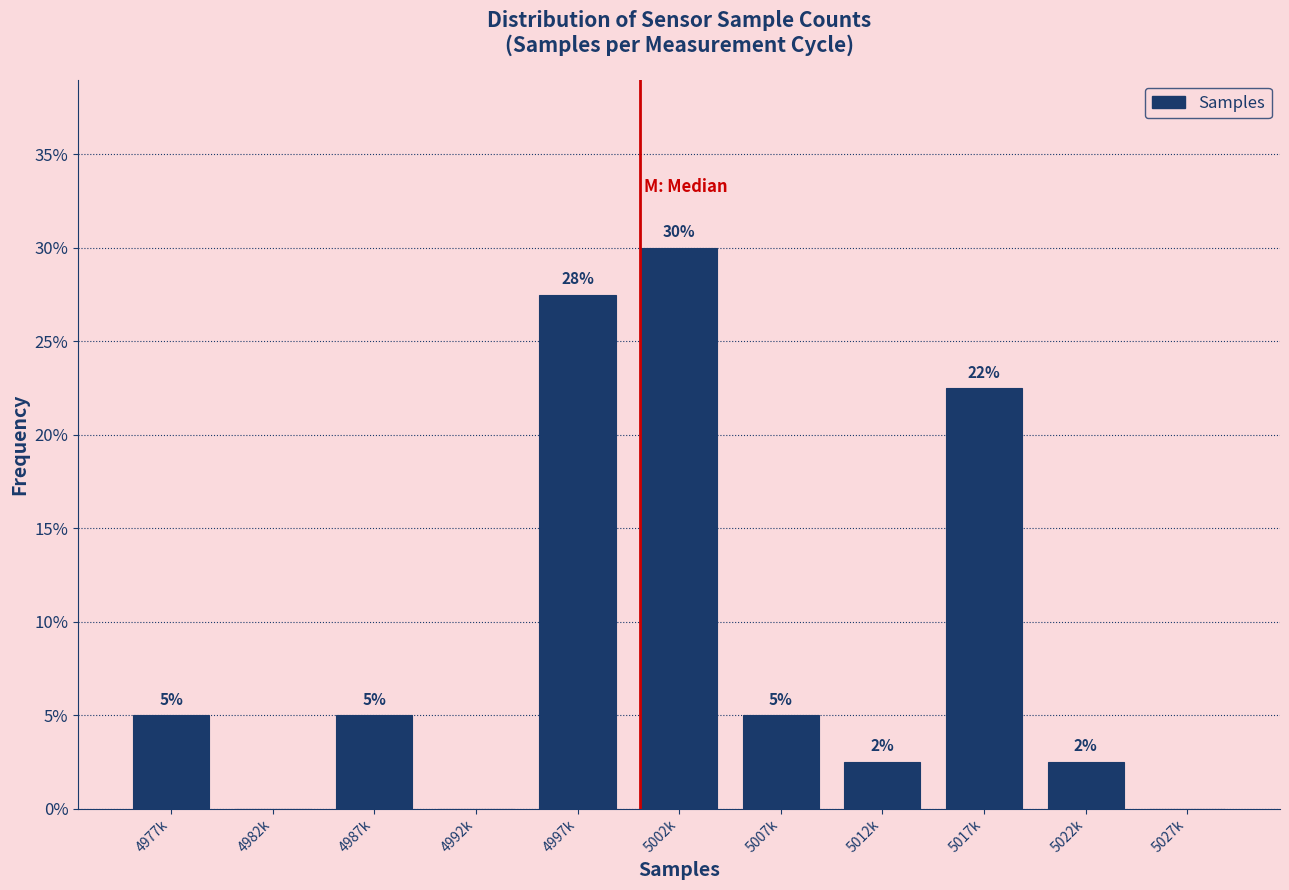

What value does the data have at 5012k?

2.5